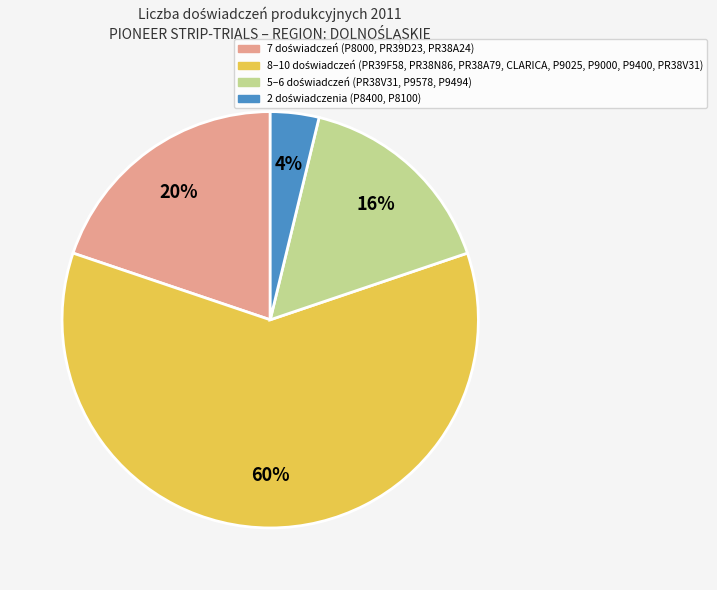

Is there a majority slice in this chart?

Yes